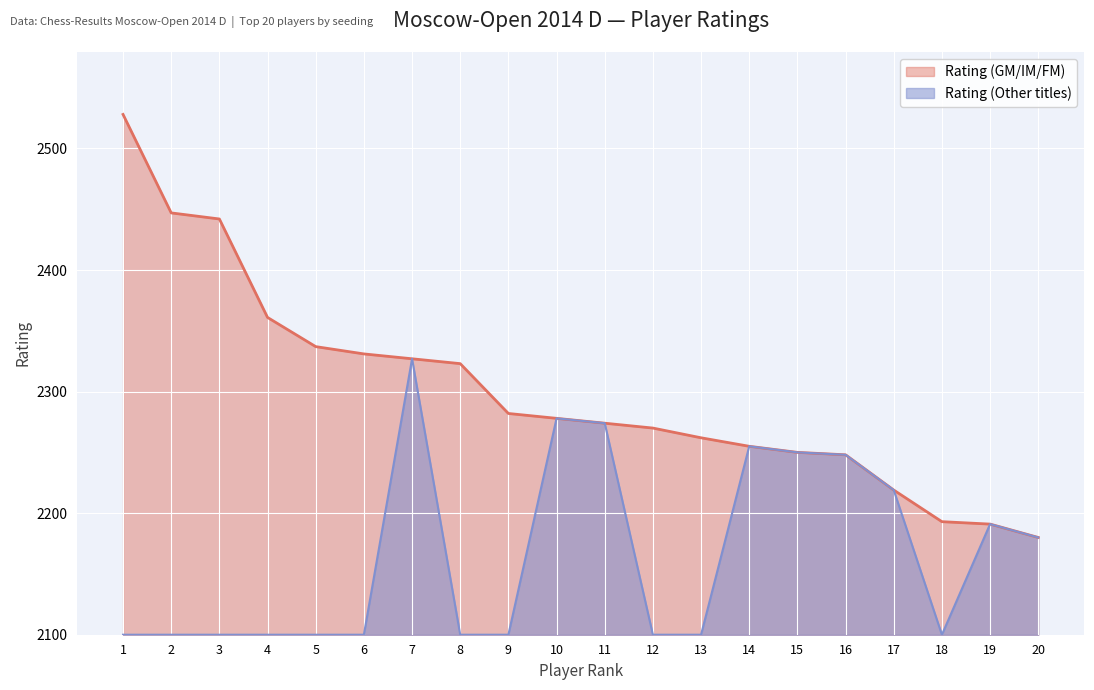

Which has a higher value, 17 or 3?

3